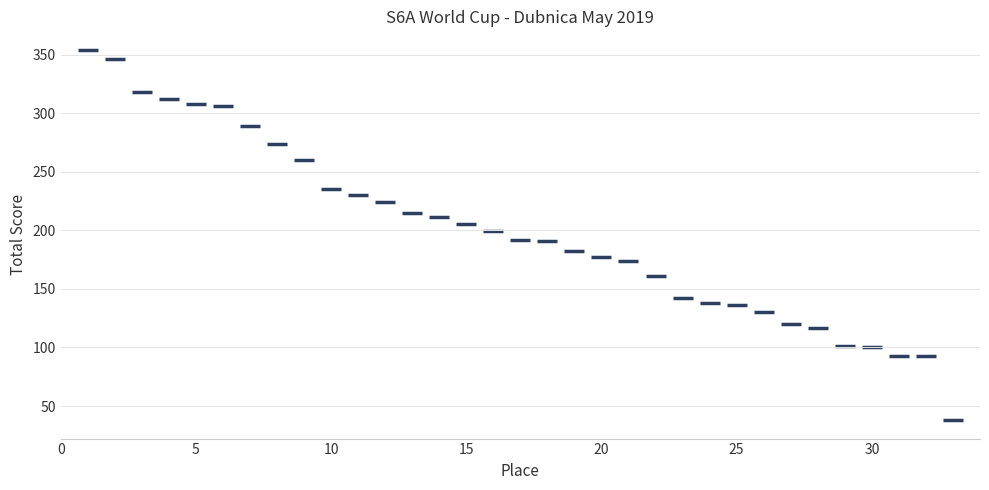

What is the range of X values (max minus min)?

32